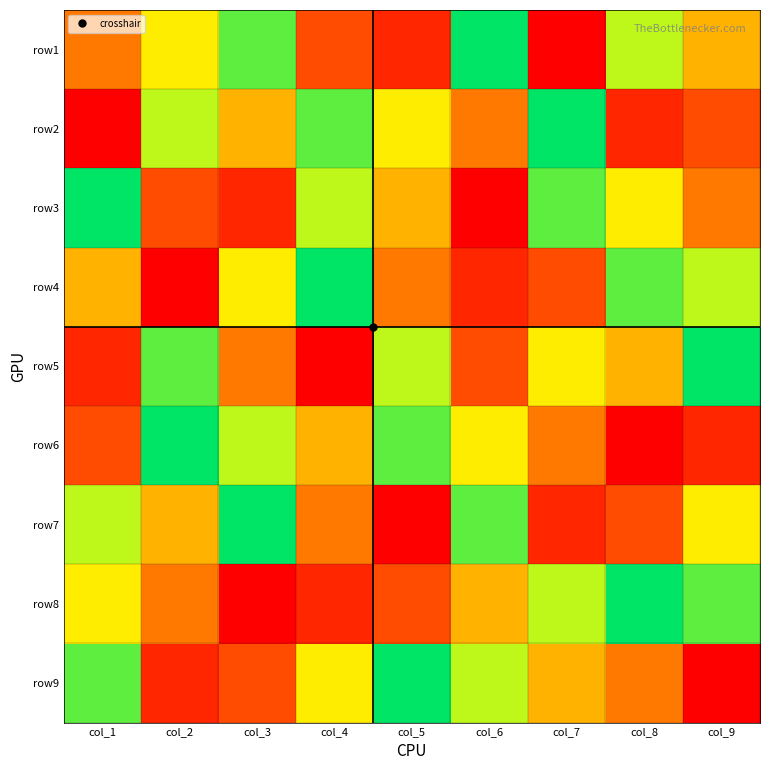

What is the total value across all series at col_8?

45